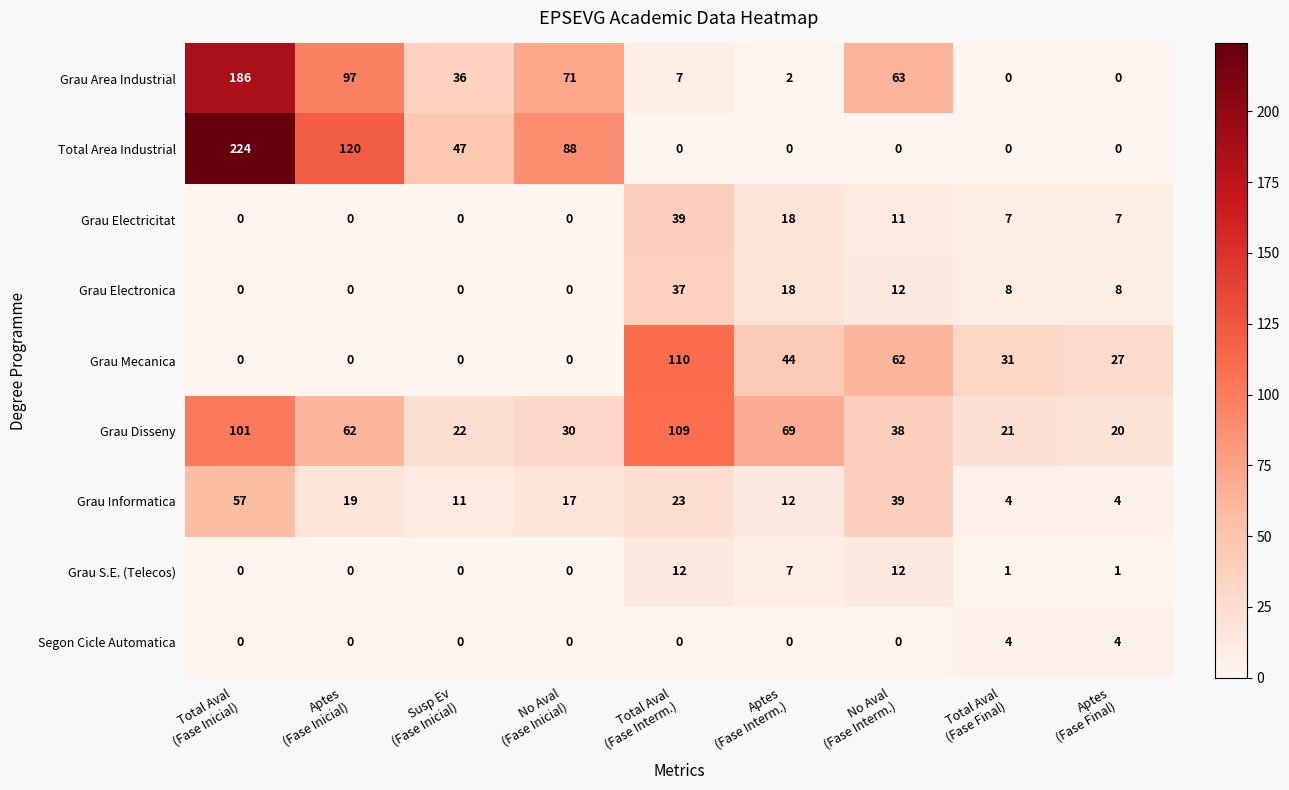

Which series has the largest range (max minus min)?

Total Area Industrial